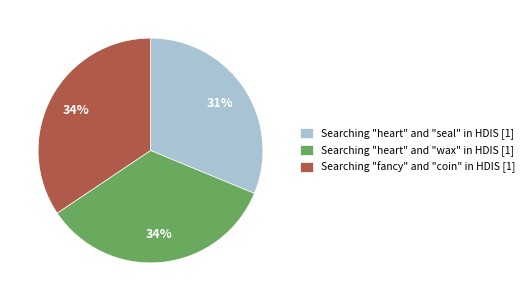

Which has a higher value, Searching "heart" and "wax" in HDIS [1] or Searching "heart" and "seal" in HDIS [1]?

Searching "heart" and "wax" in HDIS [1]